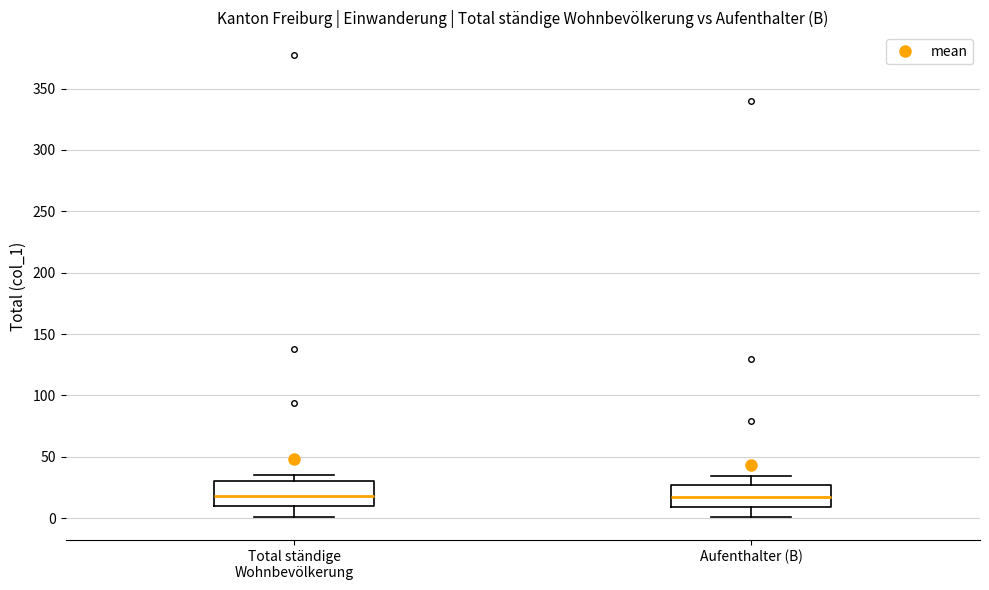

Reading left to right, transcribe this box plot: for each box, give where its median line is, the range the box spans, and where its two whiskers end, as read against the y-axis. The values are not printed on the chart, so give them approximately, as read against the axis.

Total ständige Wohnbevölkerung: median 20, box 10 to 30, whiskers 0 to 35
Aufenthalter (B): median 15, box 10 to 25, whiskers 0 to 35